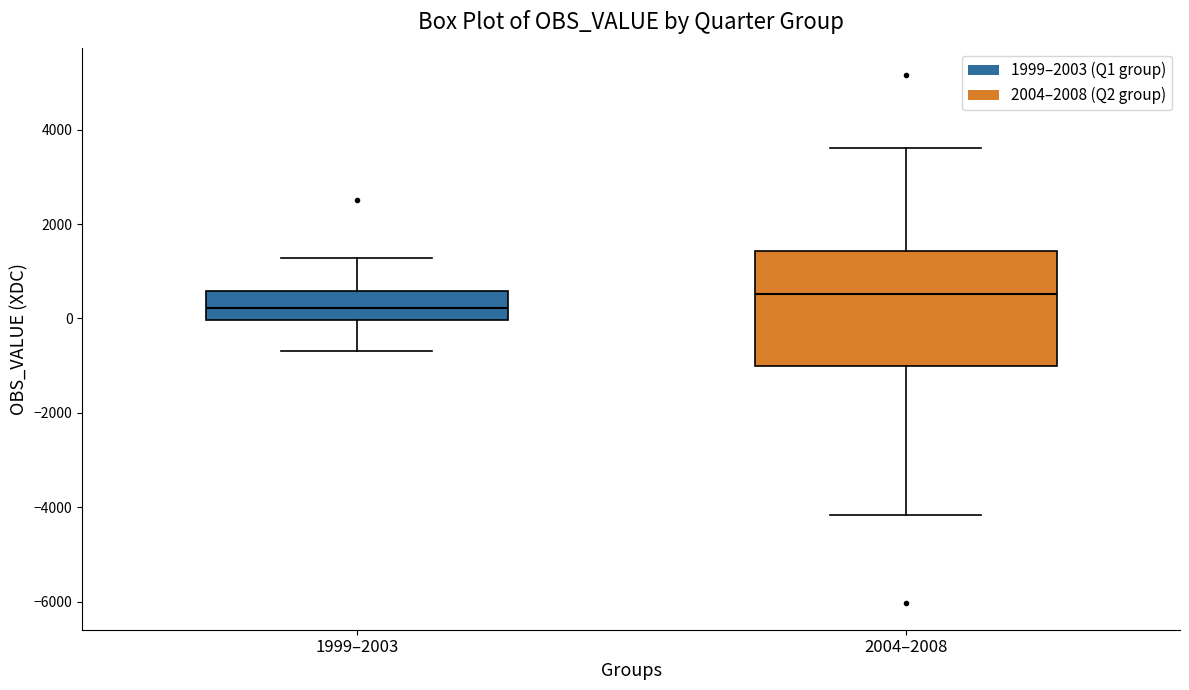

Reading left to right, read every box against the y-axis: the position of its median line, the range the box covers, and the ends of its whiskers. The values are not printed on the chart, so give them approximately, as read against the axis.

1999–2003: median 200, box 0 to 600, whiskers -600 to 1200
2004–2008: median 600, box -1000 to 1400, whiskers -4200 to 3600